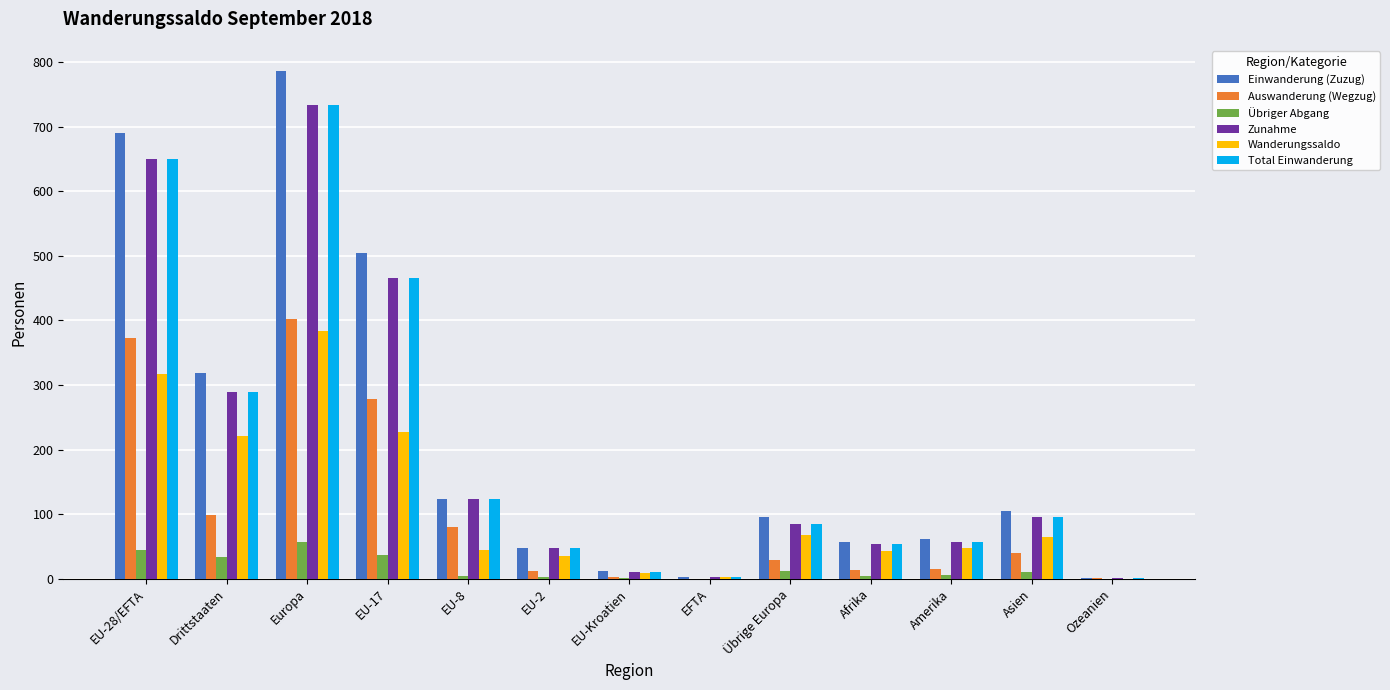

At which label is Auswanderung (Wegzug) closest to 201?

EU-17